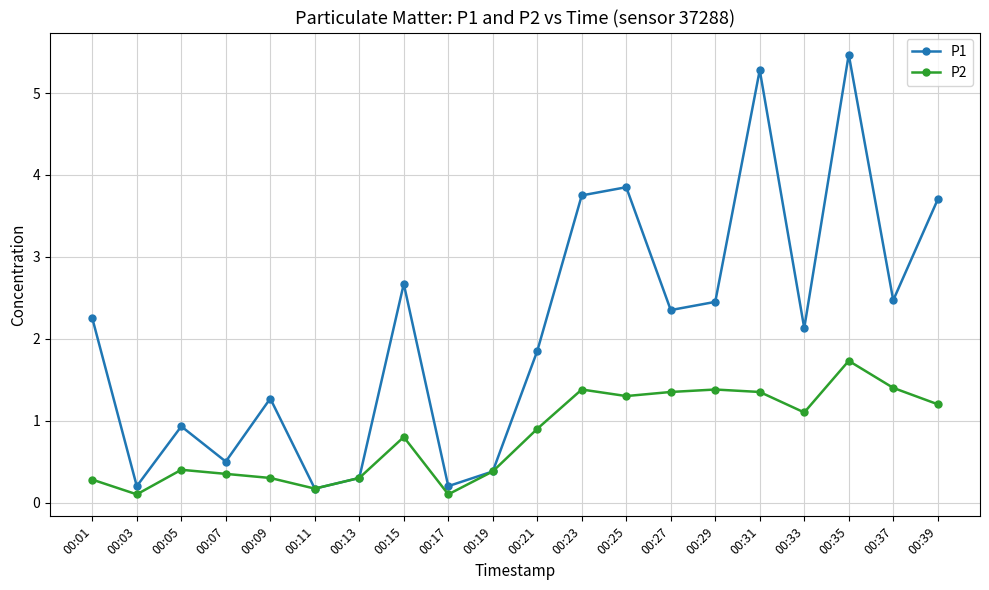

Does the chart have visible grid lines?

Yes